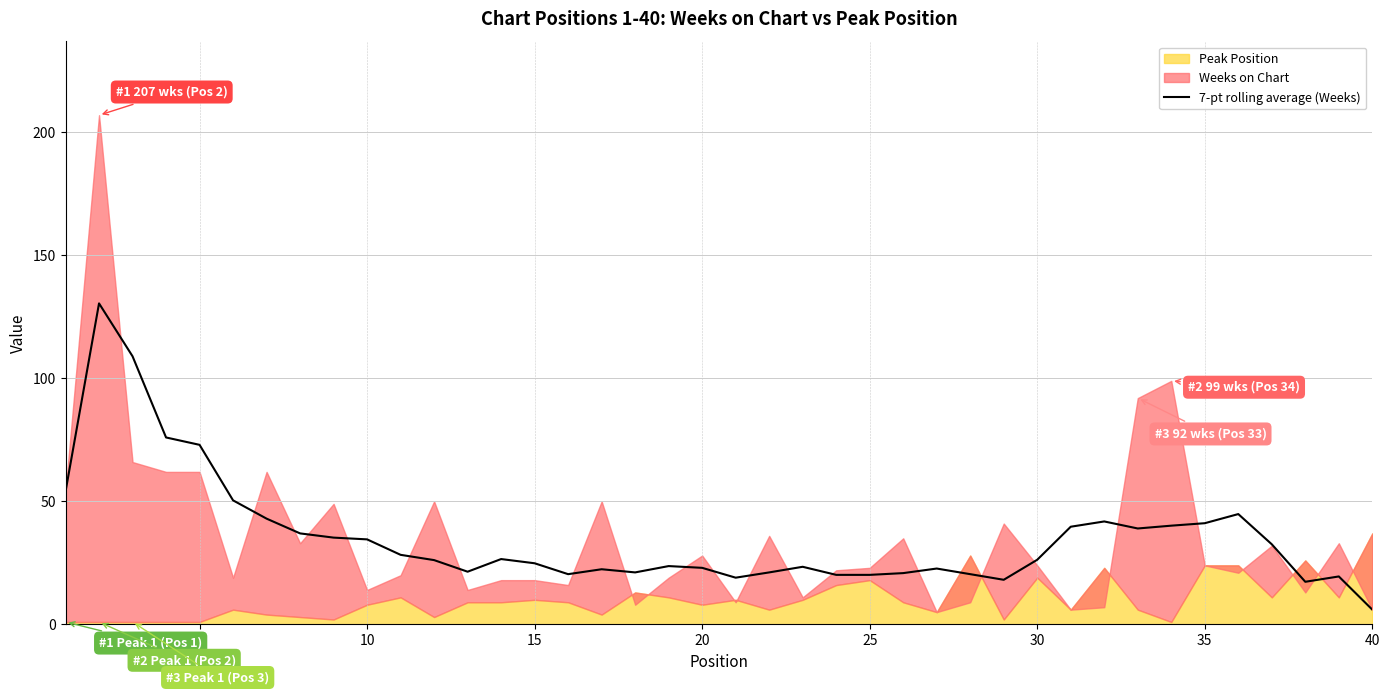

What is the maximum value for 7-pt rolling average (Weeks)?

130.5